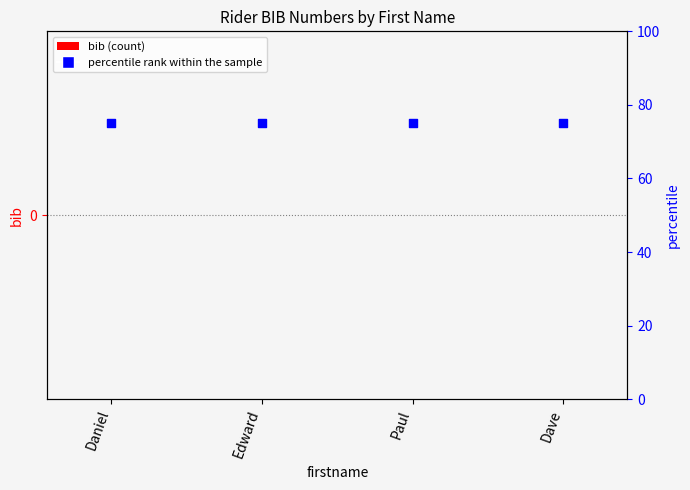

Which series reaches the maximum Y coordinate?

percentile rank within the sample